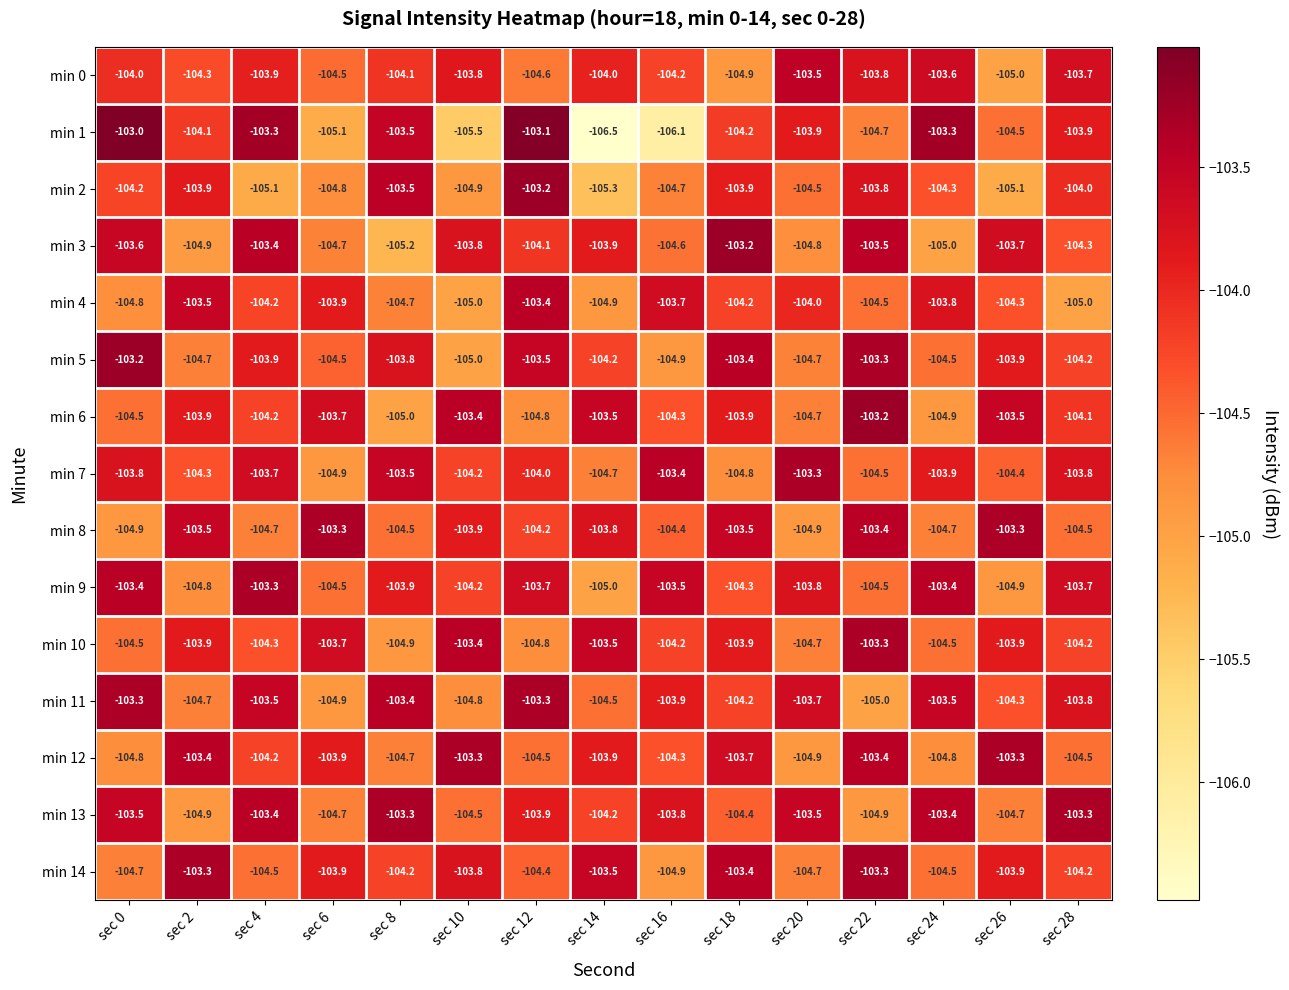

What is the total value across all series at sec 4?

-1559.6